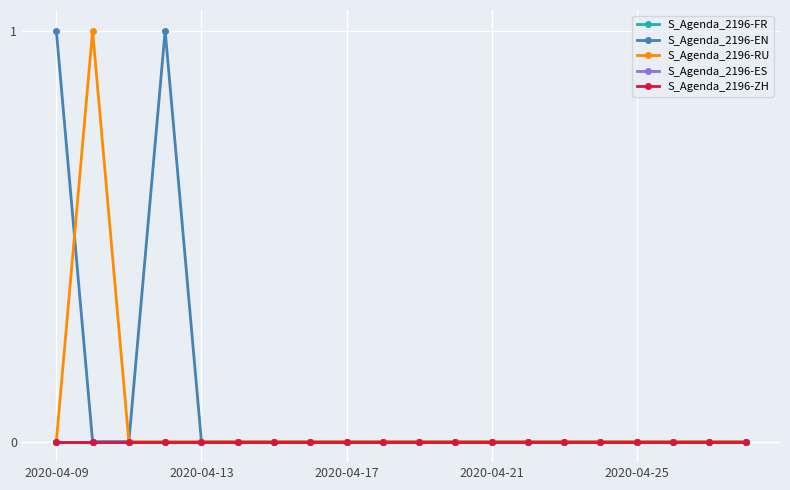

True or false: S_Agenda_2196-RU and S_Agenda_2196-ZH intersect in this chart.

False